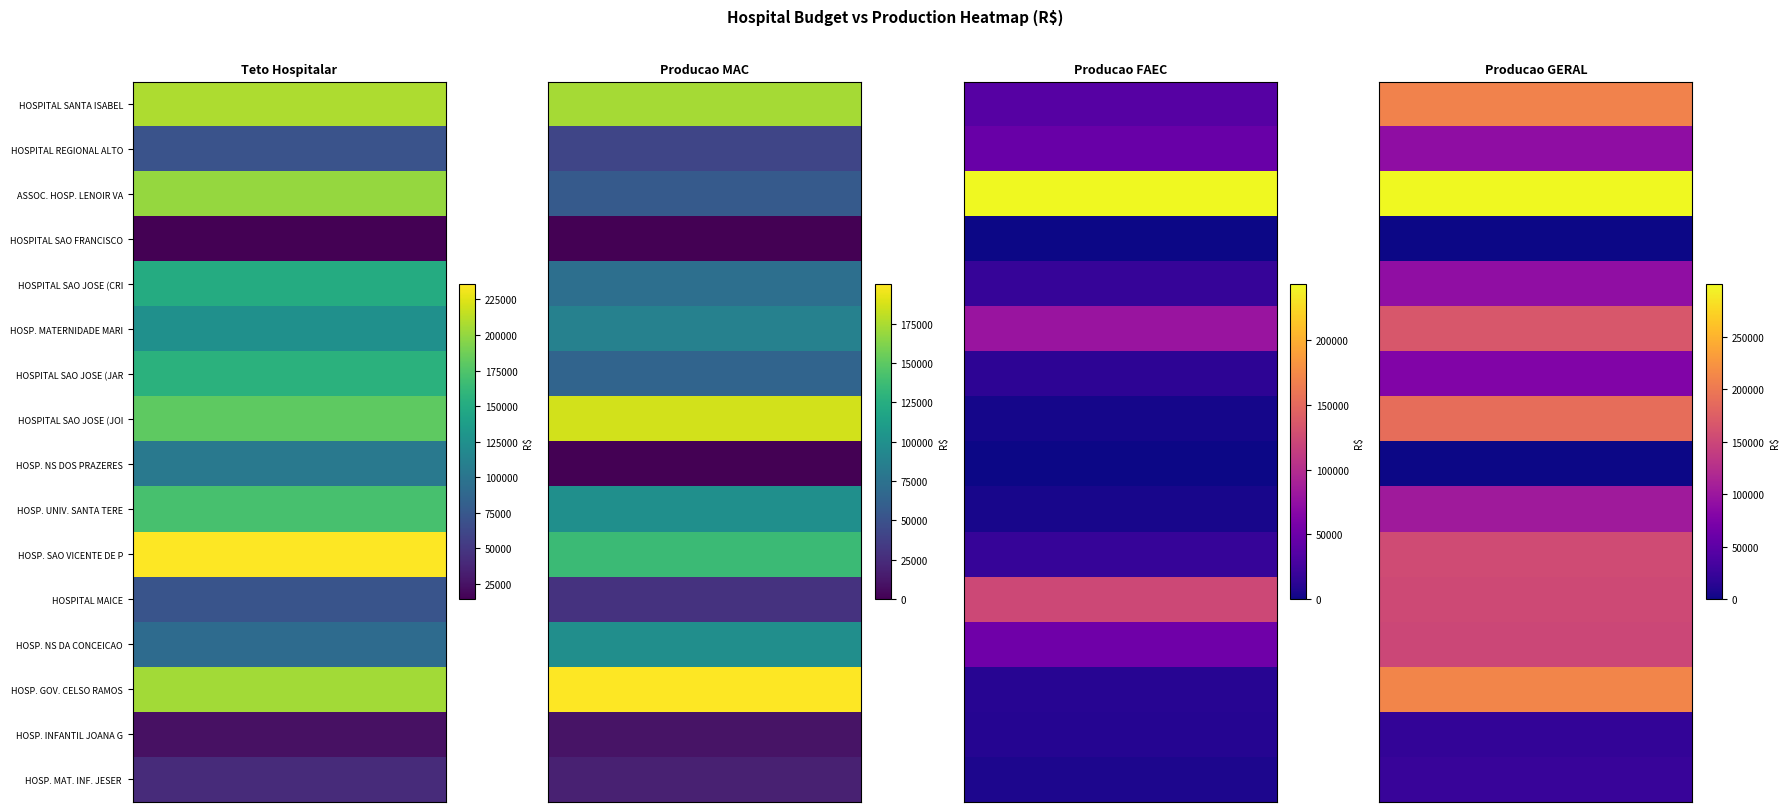

Between 0 and 1, which series saw the biggest shift?

ASSOC. HOSP. LENOIR VARGAS